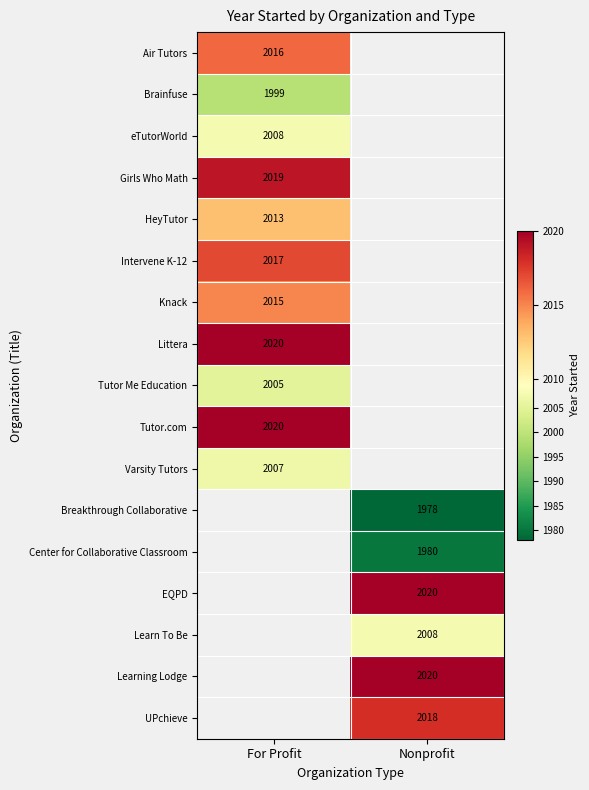

True or false: Air Tutors has a value of 2016 at For Profit.

True